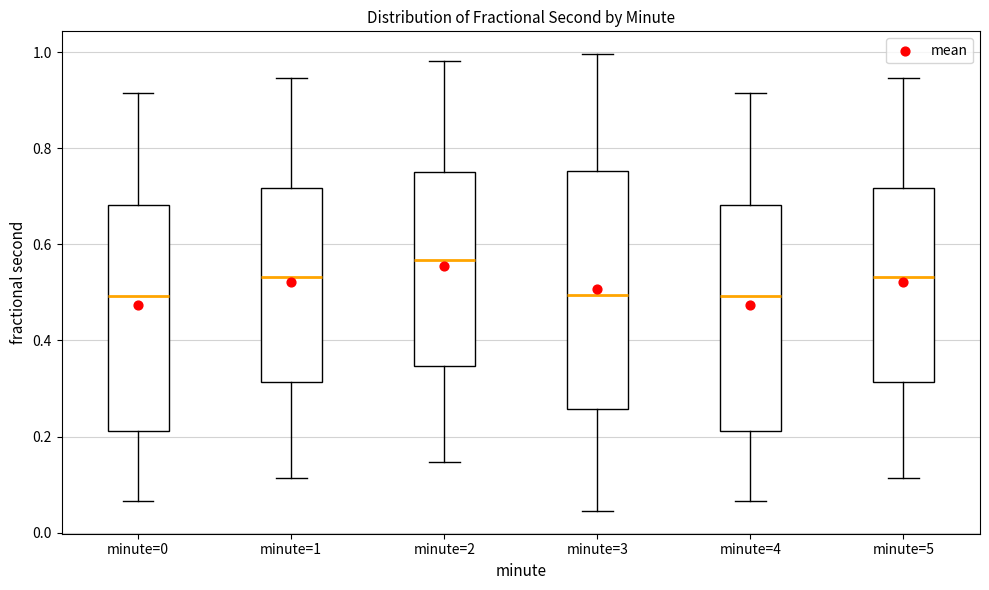

Which box has the highest median line?

minute=2